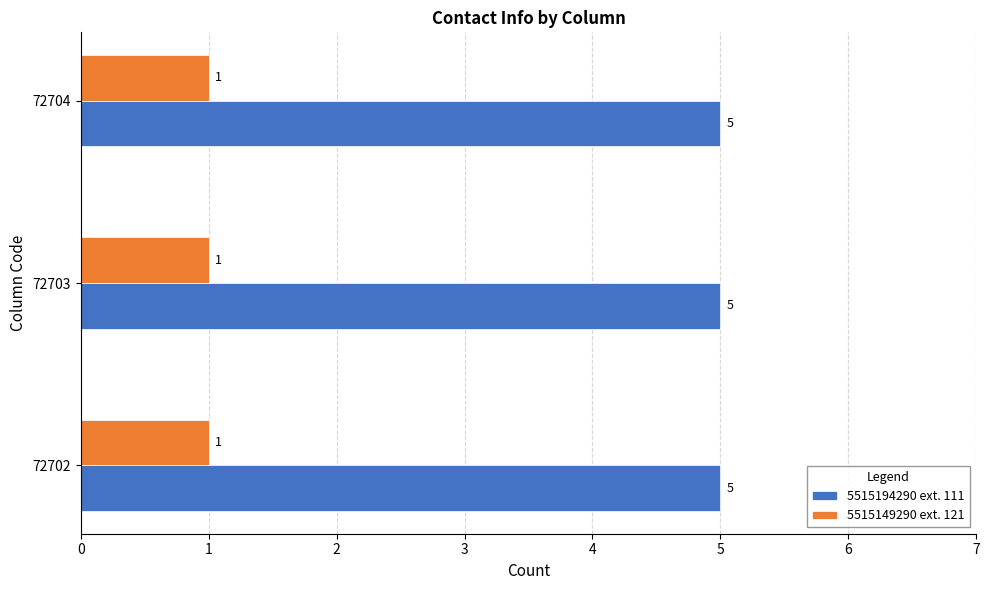

True or false: 5515149290 ext. 121 has a value of 2 at 72703.

False